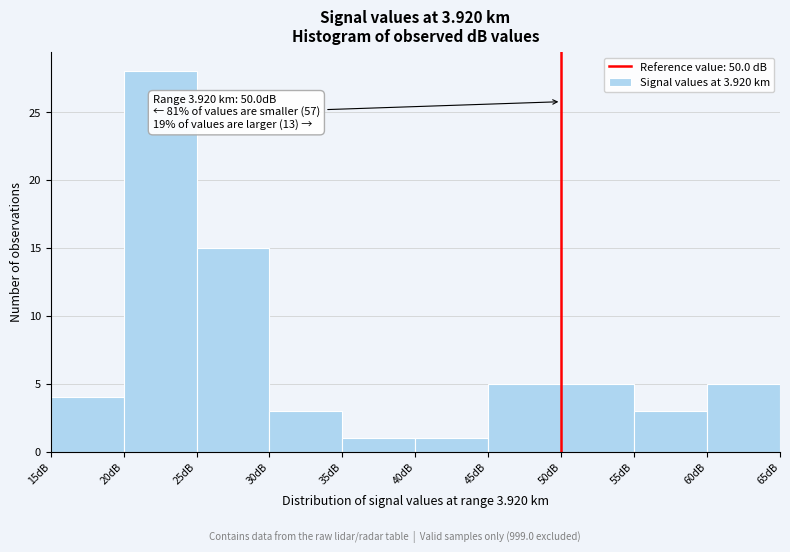

Which range on the x-axis has the tallest bar?

20 to 25